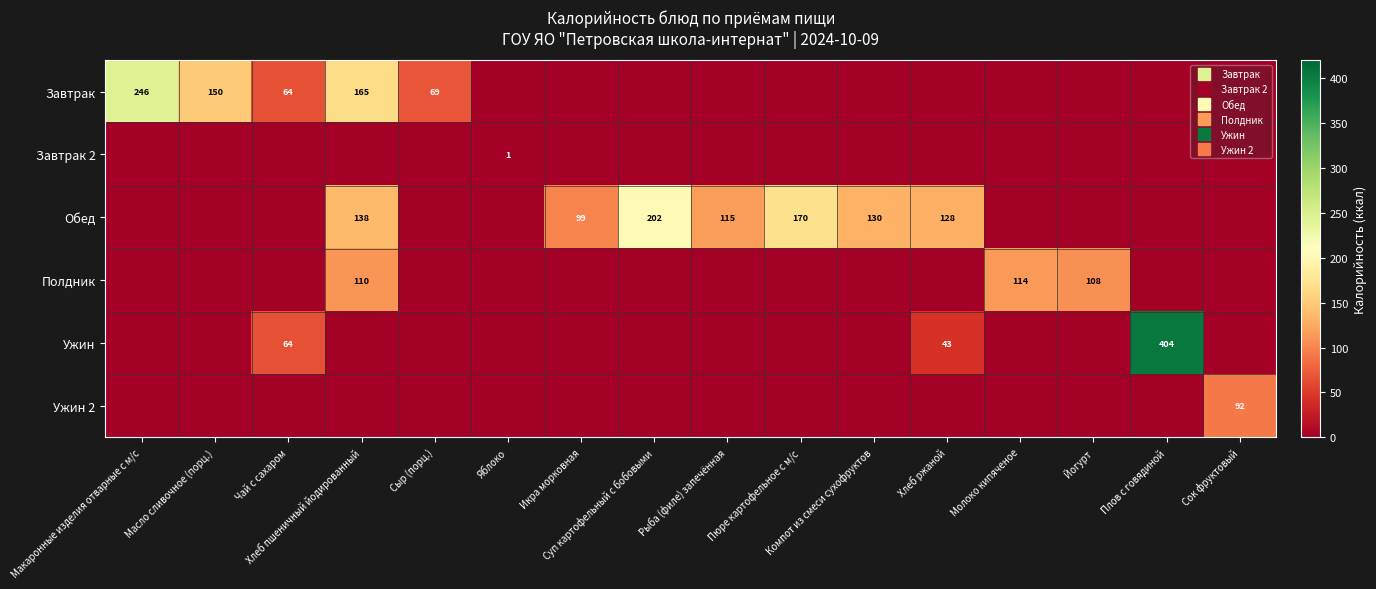

What is the average value of the Завтрак series?

43.4